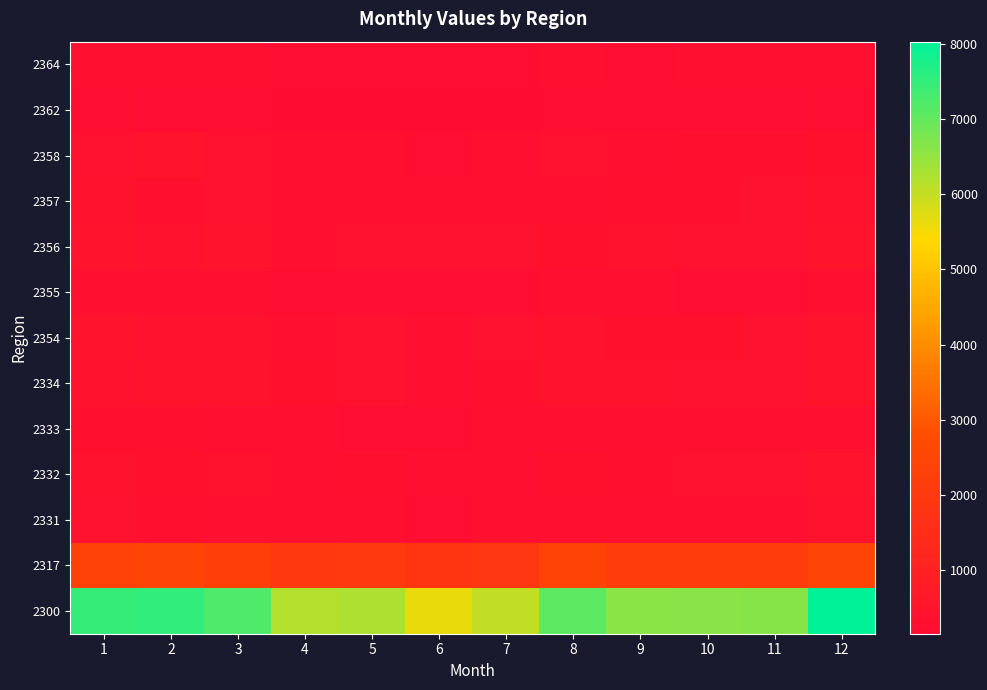

What is the total value across all series at 8?

13015